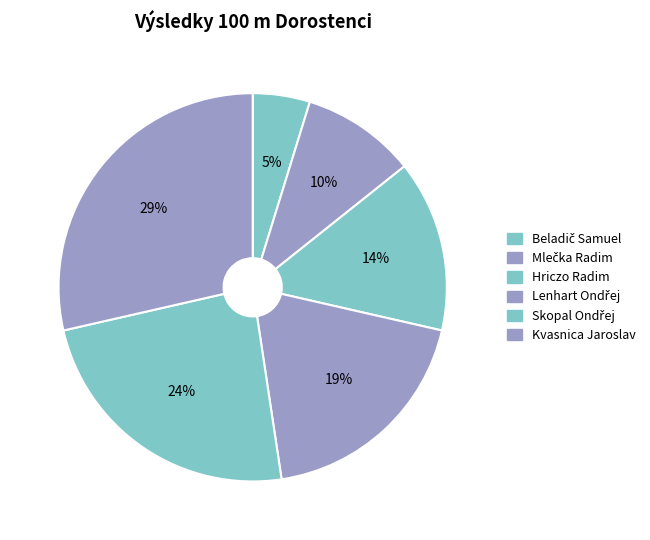

Is there any slice that represents more than half of the pie?

No